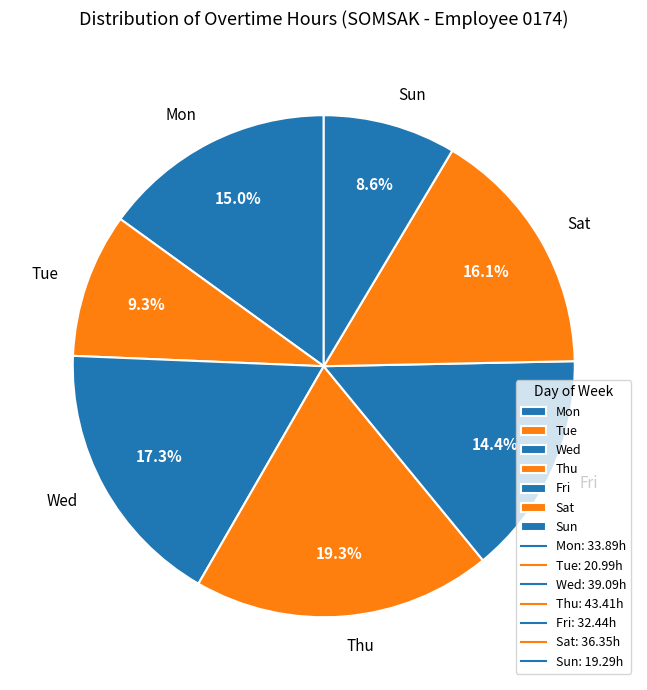

Is the sum of Sat and Sun greater than half?

No